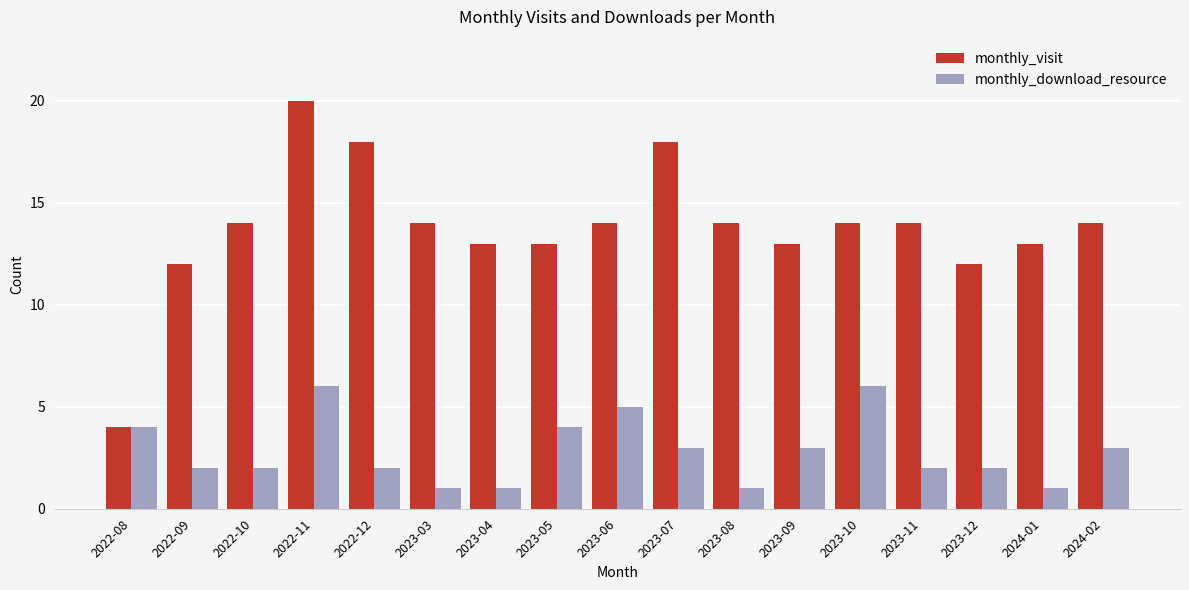

Count the number of data series in this chart.

2